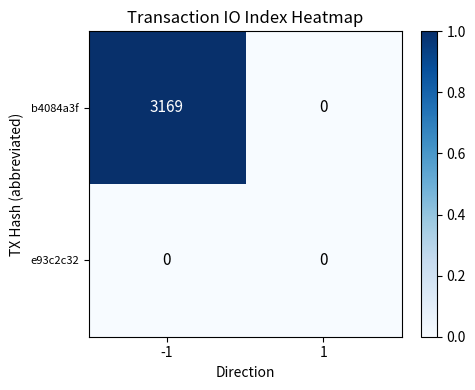

Which series has the widest spread of values?

b4084a3f